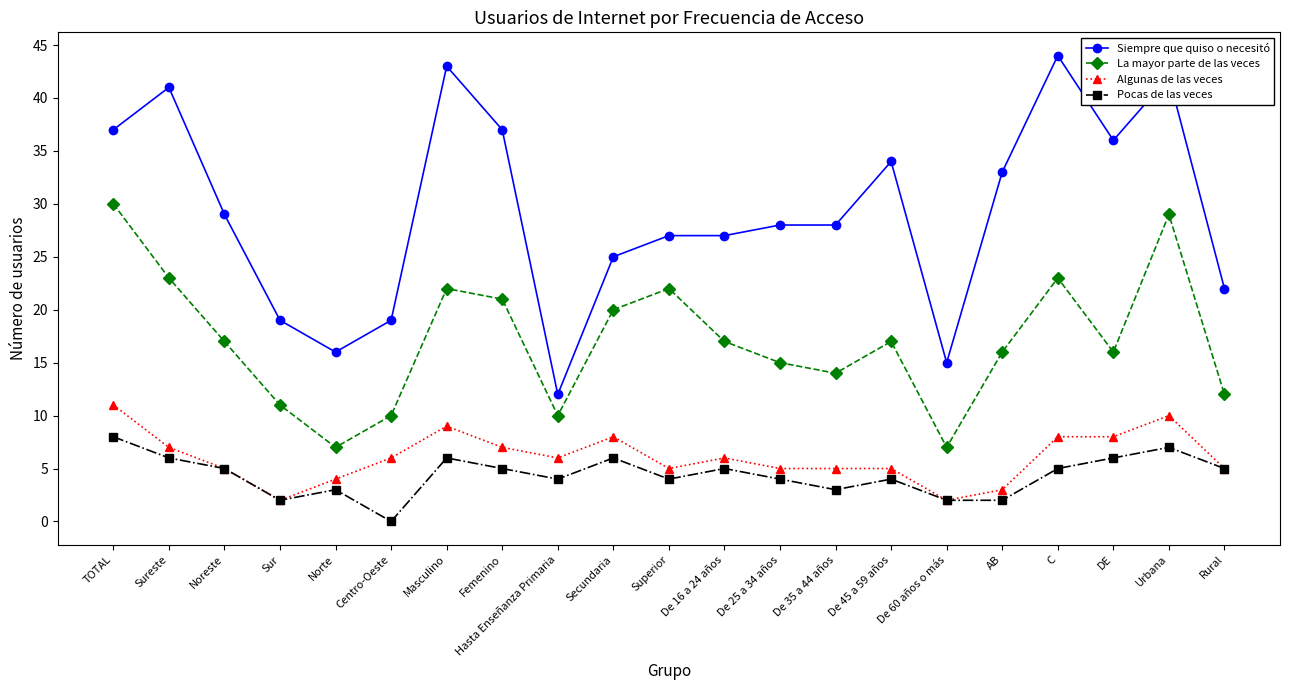

What is the highest value of the Siempre que quiso o necesitó series?

44